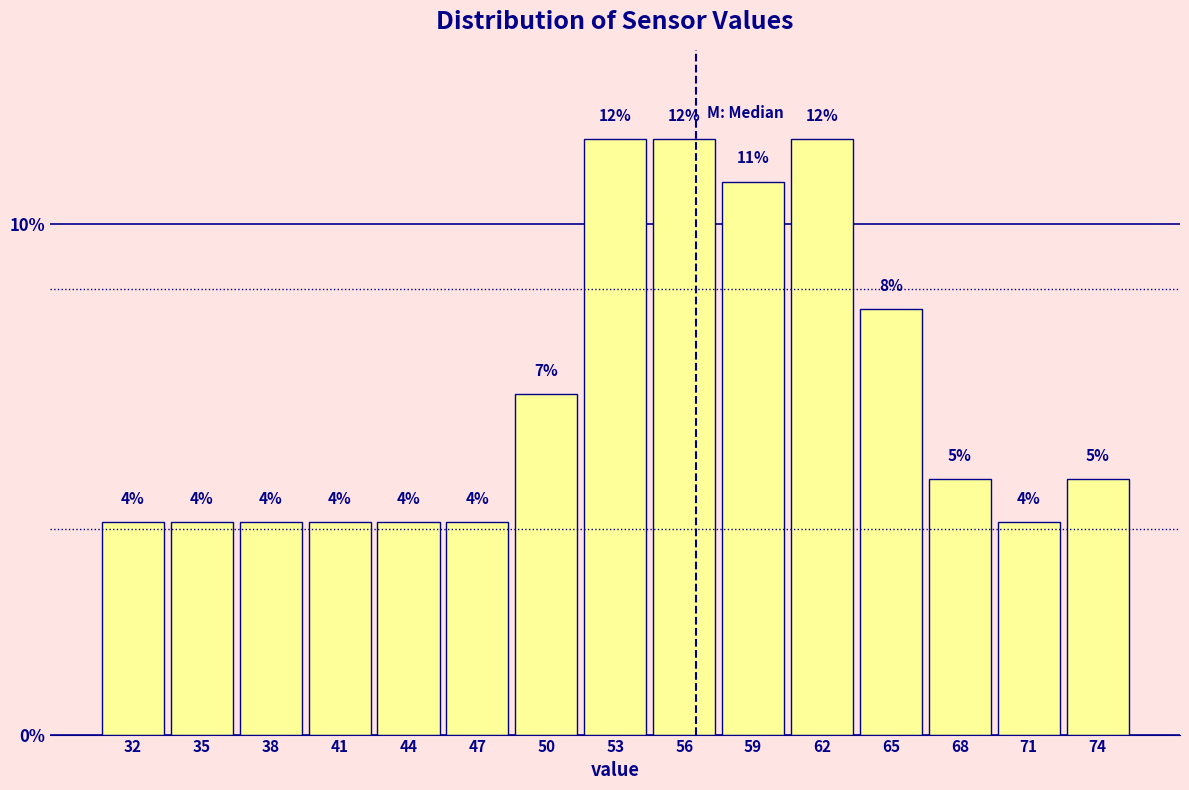

How many bars are there in total?

15